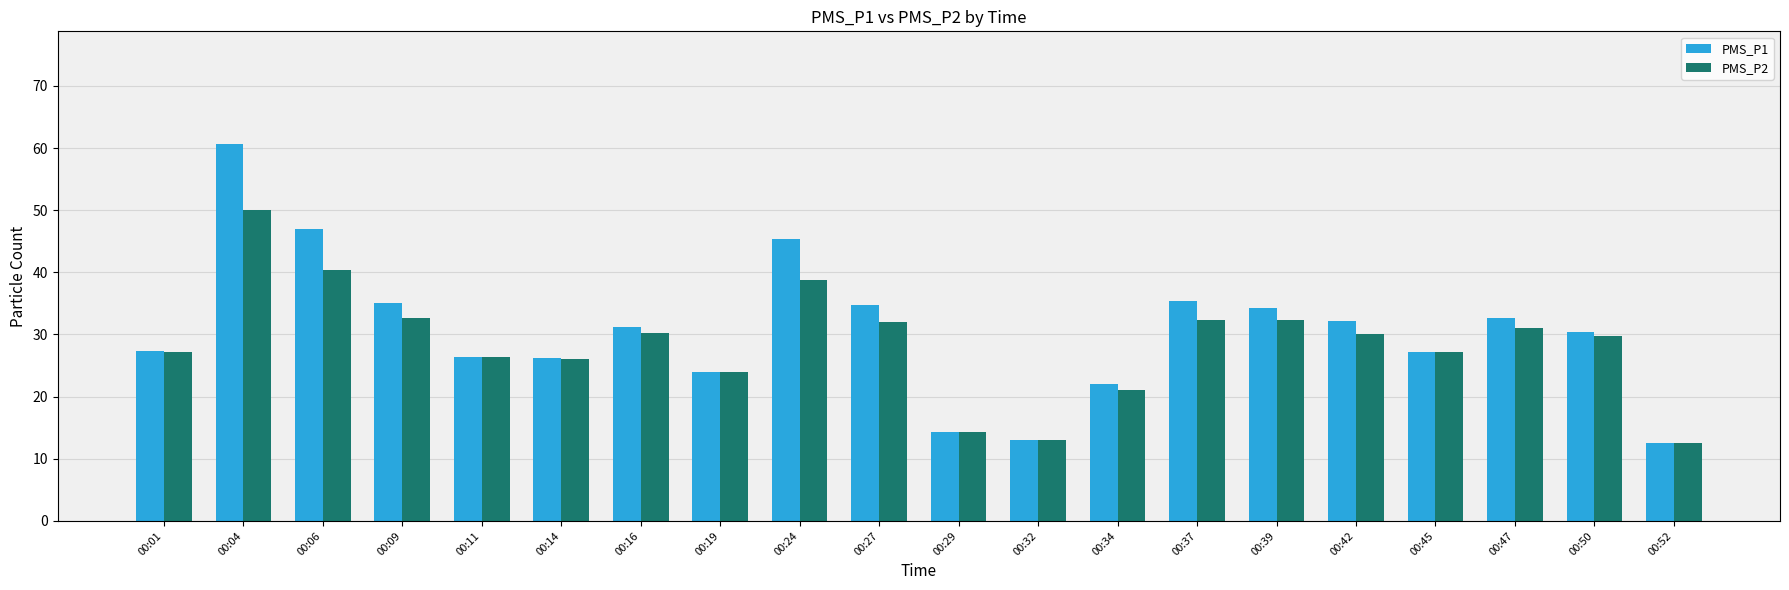

What is the value of the PMS_P1 bar at the 17th from the left?

27.2